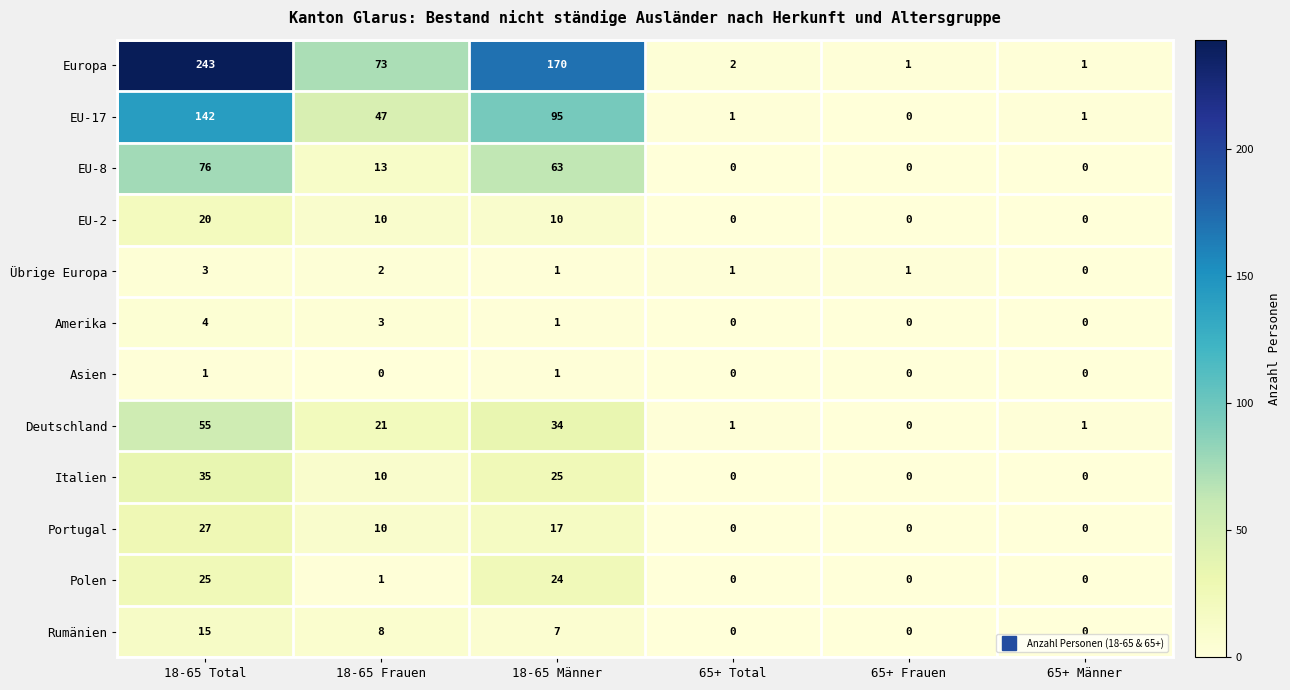

The value of Polen at 65+ Frauen is -8. True or false?

False